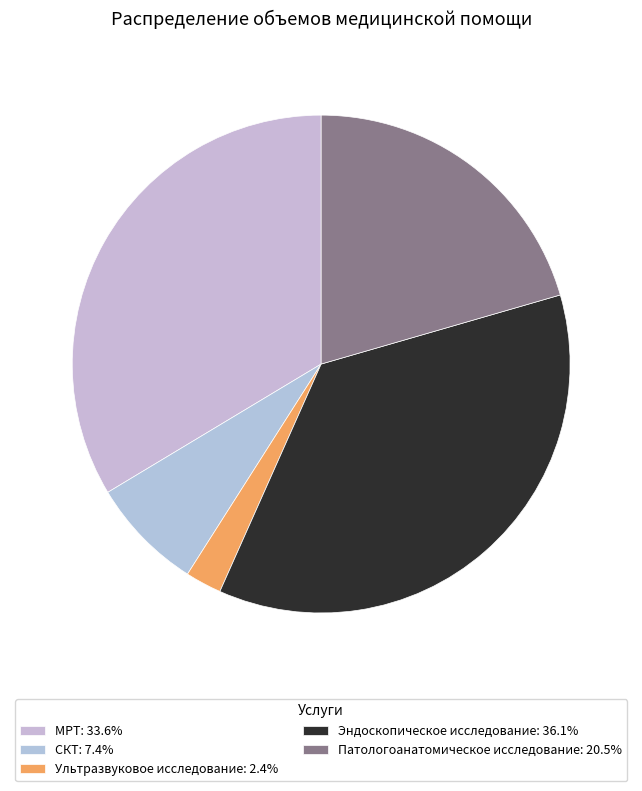

What is the largest slice in the pie chart?

Эндоскопическое исследование